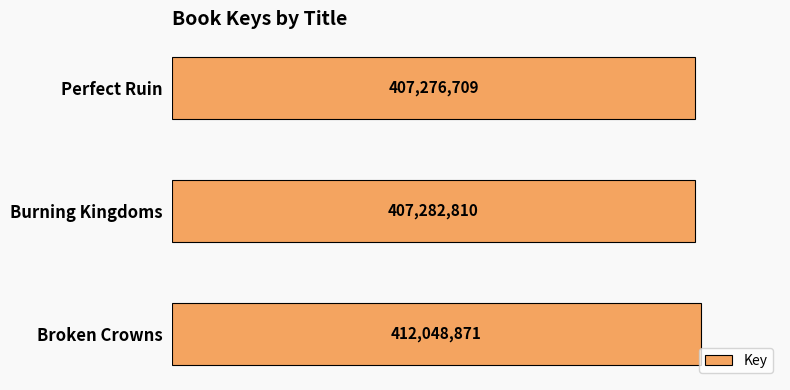

Reading bottom to top, list all the values displayed in this chart.

412048871	407282810	407276709